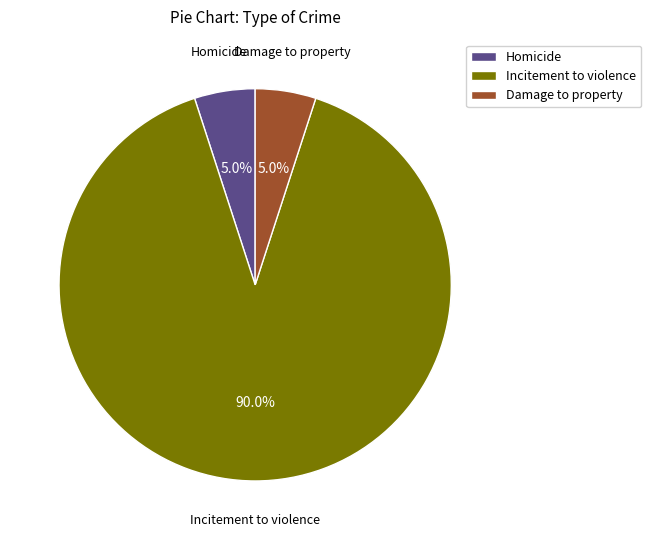

How many segments does this pie chart have?

3